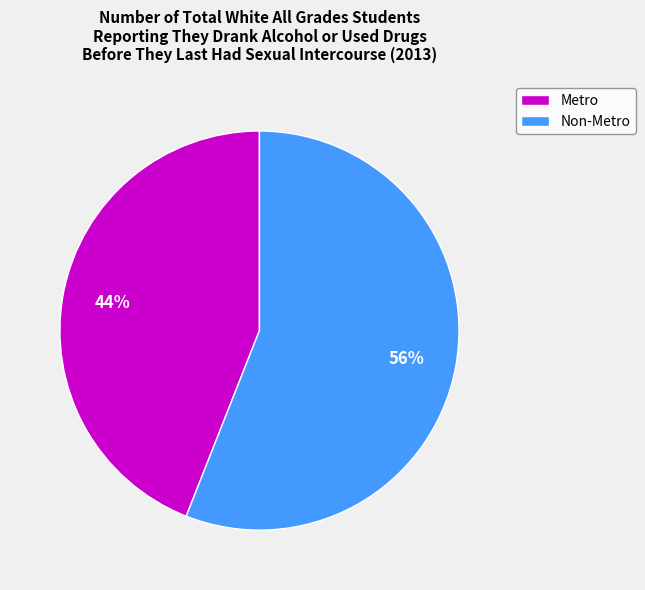

What is the majority slice?

Non-Metro